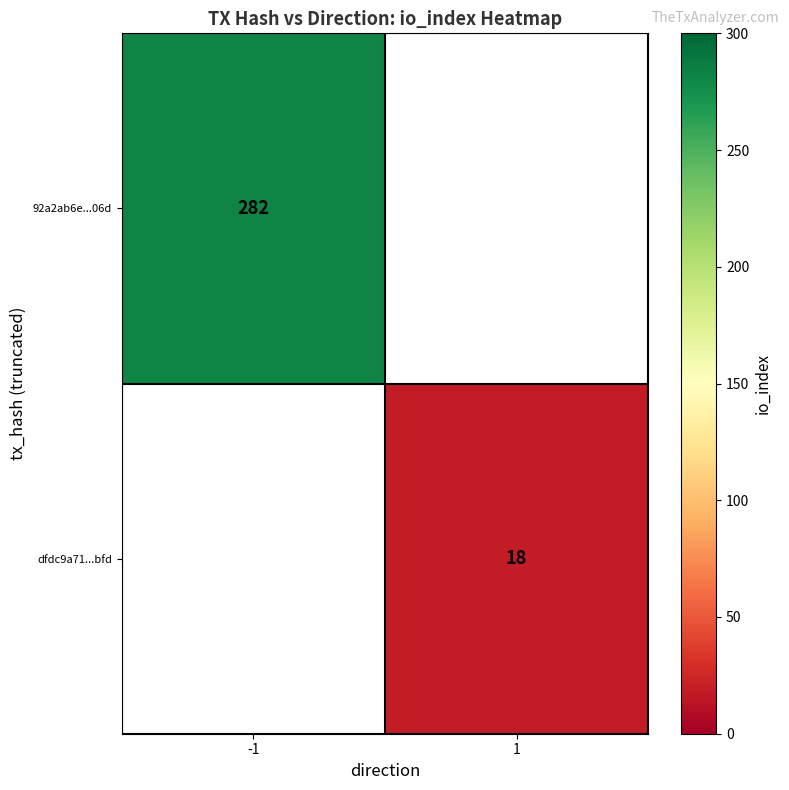

How many series are shown in this chart?

2